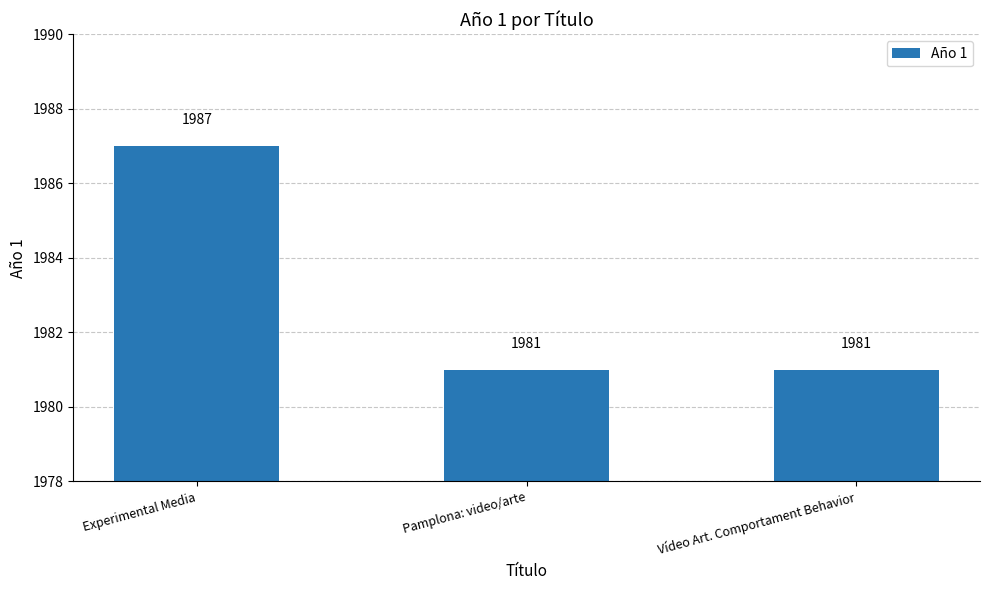

Is it true that the value at Vídeo Art. Comportament Behavior is 1981?

True